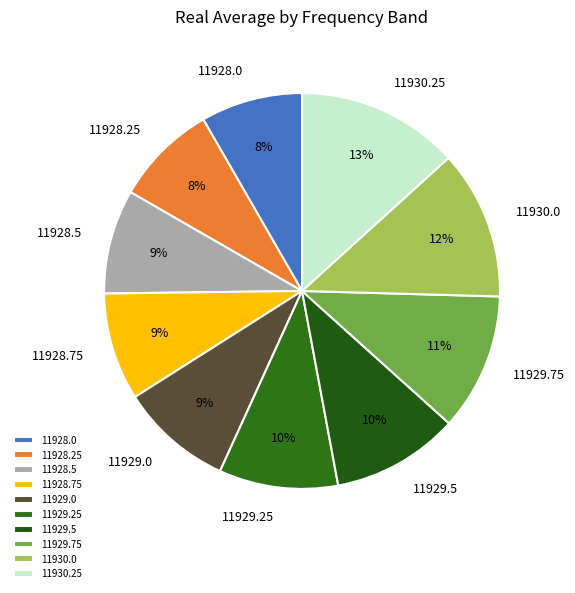

Count the number of slices in the pie.

10